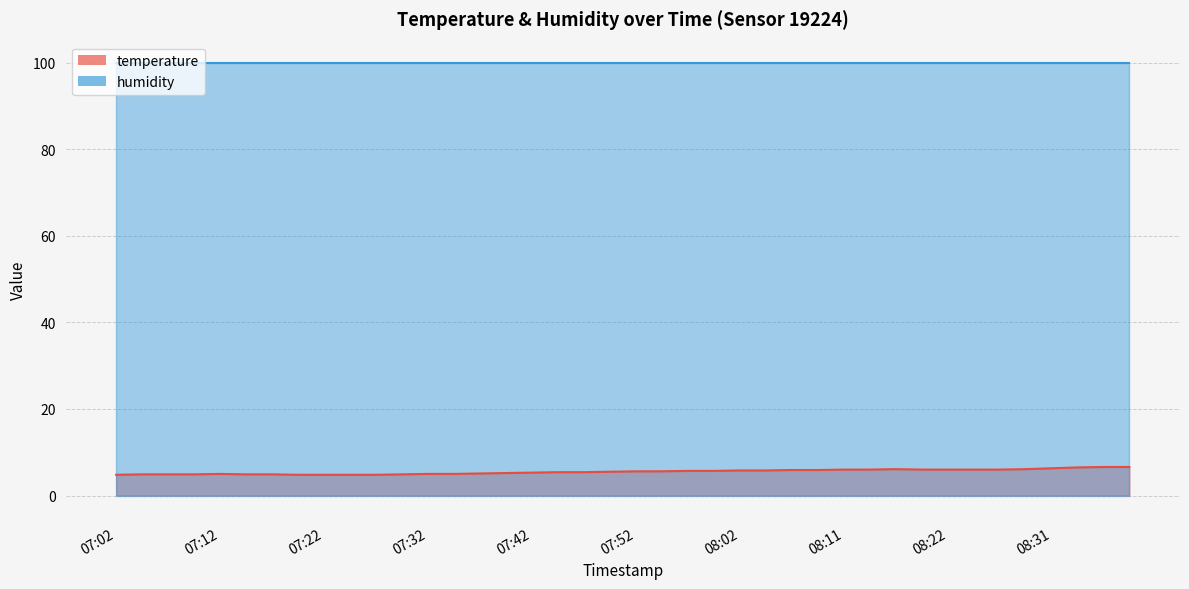

Reading right to left, extract all data points from this chart.

08:39=6.6	08:36=6.6	08:34=6.5	08:31=6.3	08:29=6.1	08:26=6.0	08:24=6.0	08:22=6.0	08:19=6.0	08:17=6.1	08:14=6.0	08:11=6.0	08:09=5.9	08:06=5.9	08:04=5.8	08:02=5.8	07:59=5.7	07:57=5.7	07:54=5.6	07:52=5.6	07:49=5.5	07:47=5.4	07:44=5.4	07:42=5.3	07:39=5.2	07:37=5.1	07:35=5.0	07:32=5.0	07:30=4.9	07:27=4.8	07:25=4.8	07:22=4.8	07:20=4.8	07:17=4.9	07:15=4.9	07:12=5.0	07:10=4.9	07:07=4.9	07:05=4.9	07:02=4.8